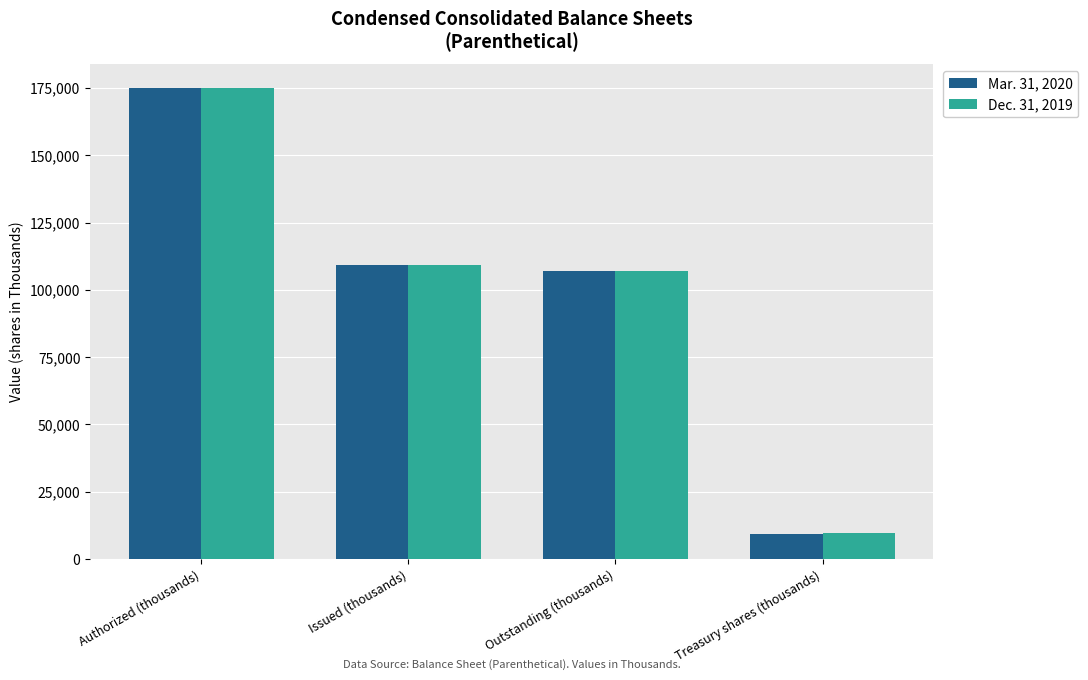

At which category does the chart reach its peak across all series?

Authorized (thousands)